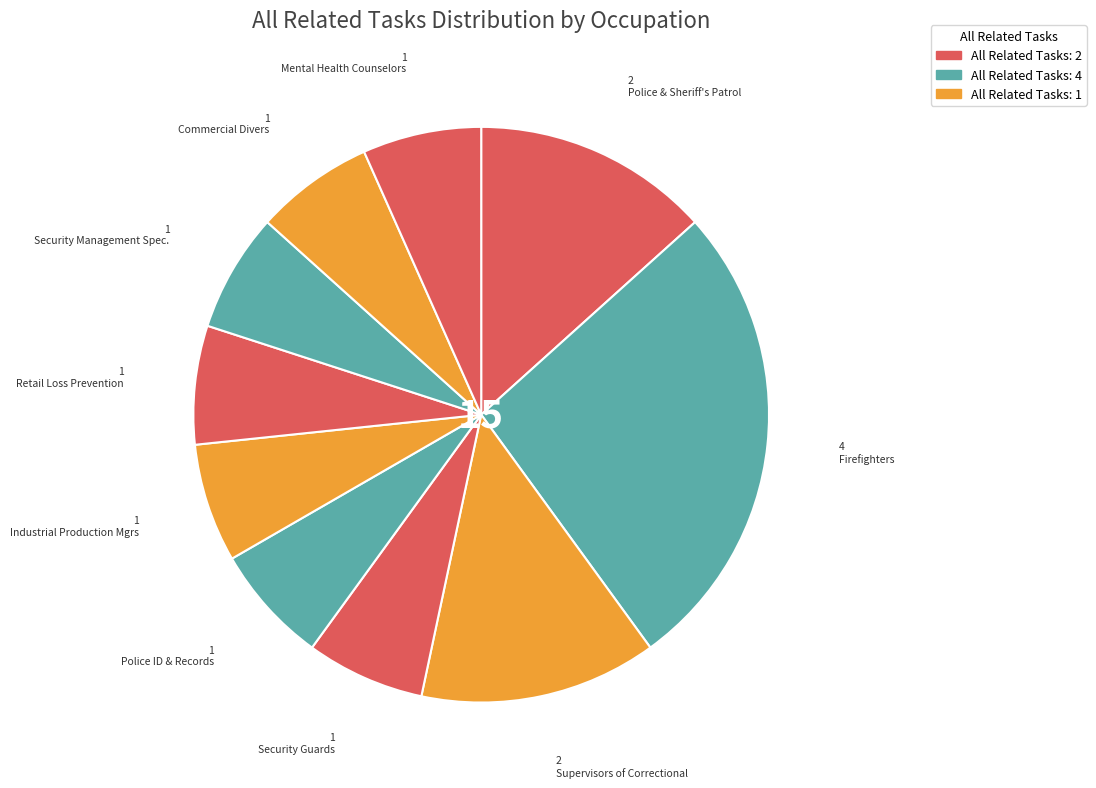

Rank the categories by value from highest to lowest.

Firefighters, Police and Sheriff's Patrol Officers, First-Line Supervisors of Correctional Officers, Security Guards, Police Identification and Records Officers, Industrial Production Managers, Retail Loss Prevention Specialists, Security Management Specialists, Commercial Divers, Mental Health Counselors